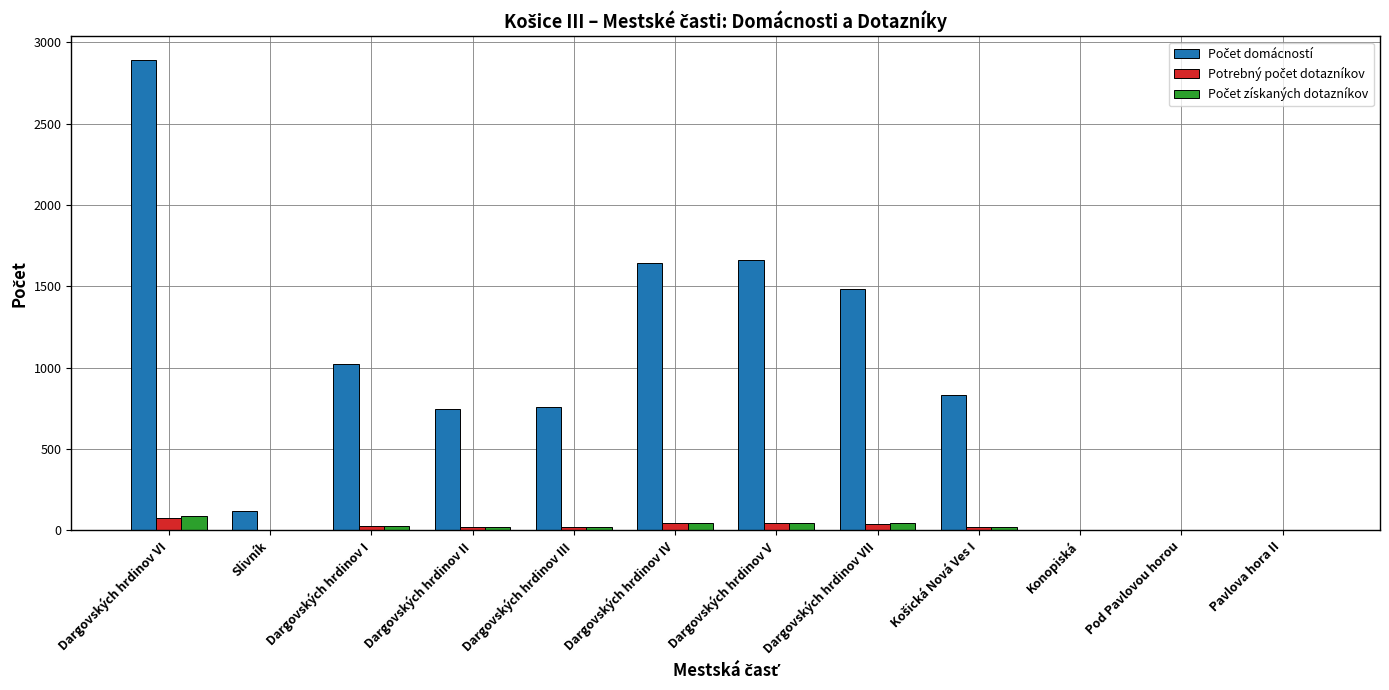

Which category has the highest value across all series?

Dargovských hrdinov VI